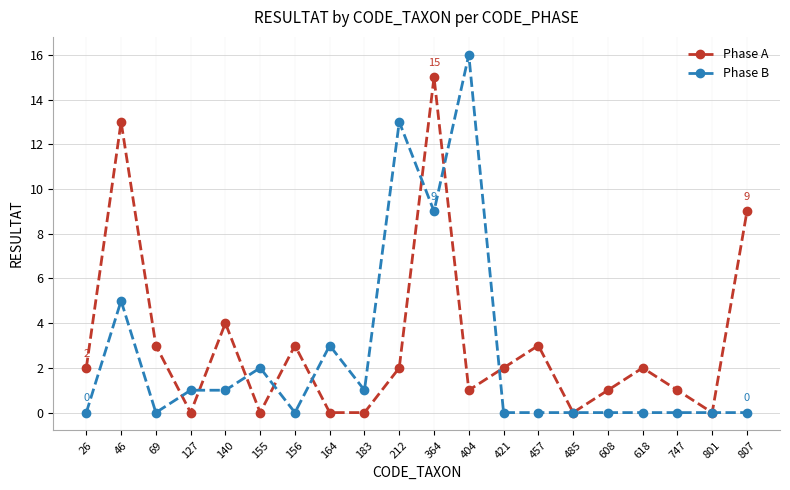

True or false: Phase A has a value of 8 at 46.

False